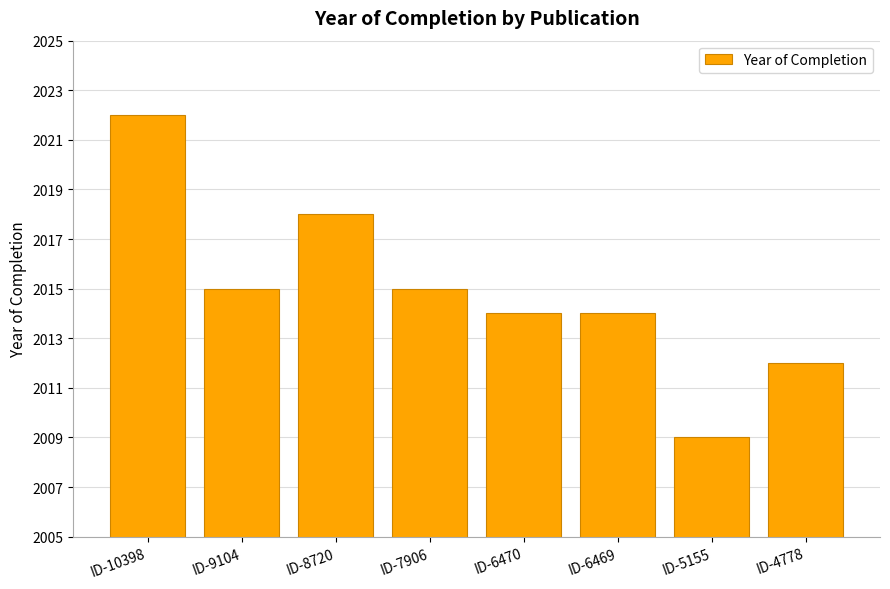

What is the sum of all values?

16119